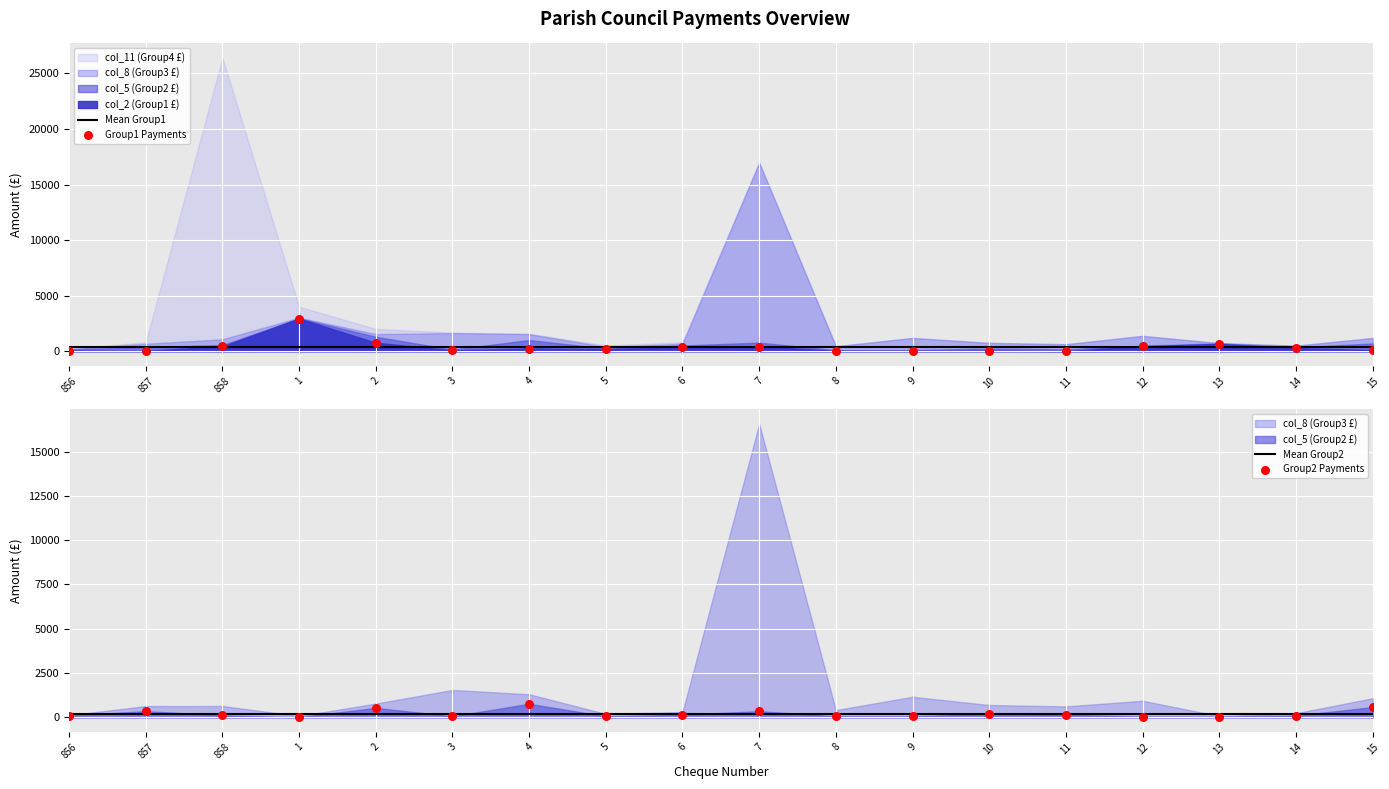

Which series reaches the maximum Y coordinate?

Group1 Payments